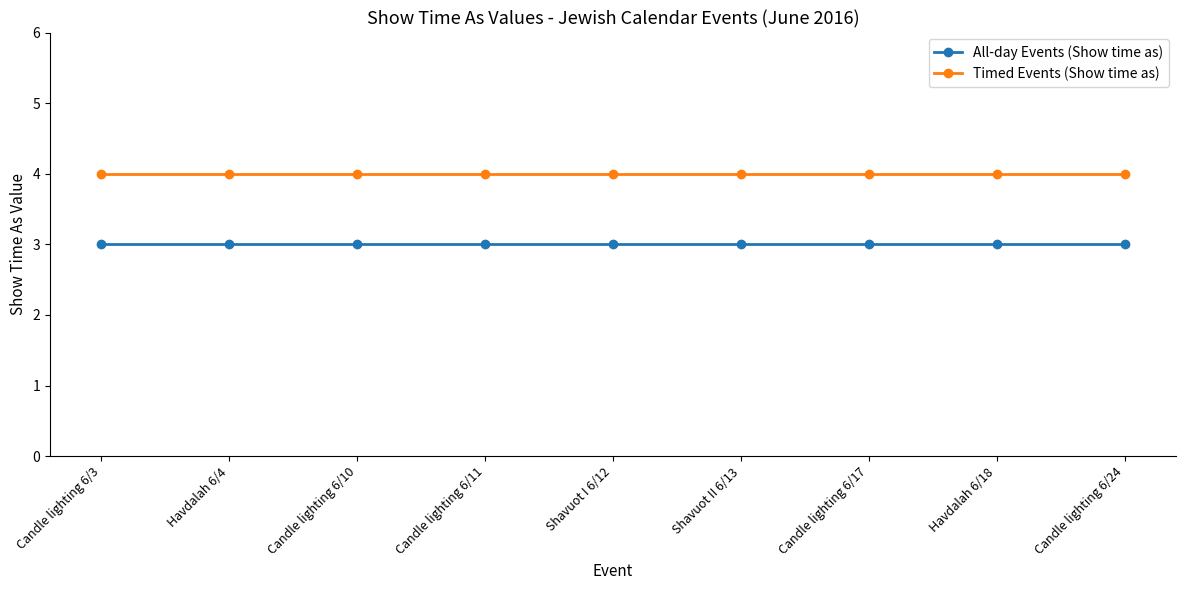

Is the value of All-day Events (Show time as) at Havdalah 6/4 greater than the value of Timed Events (Show time as) at Havdalah 6/4?

No